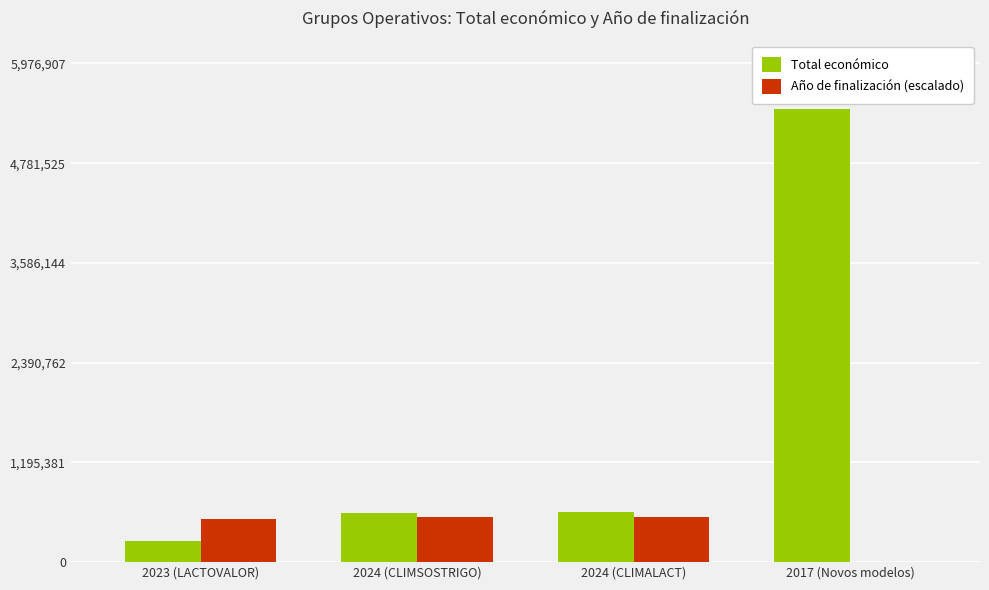

True or false: Total económico has a value of 171043 at 2024 (CLIMSOSTRIGO).

False